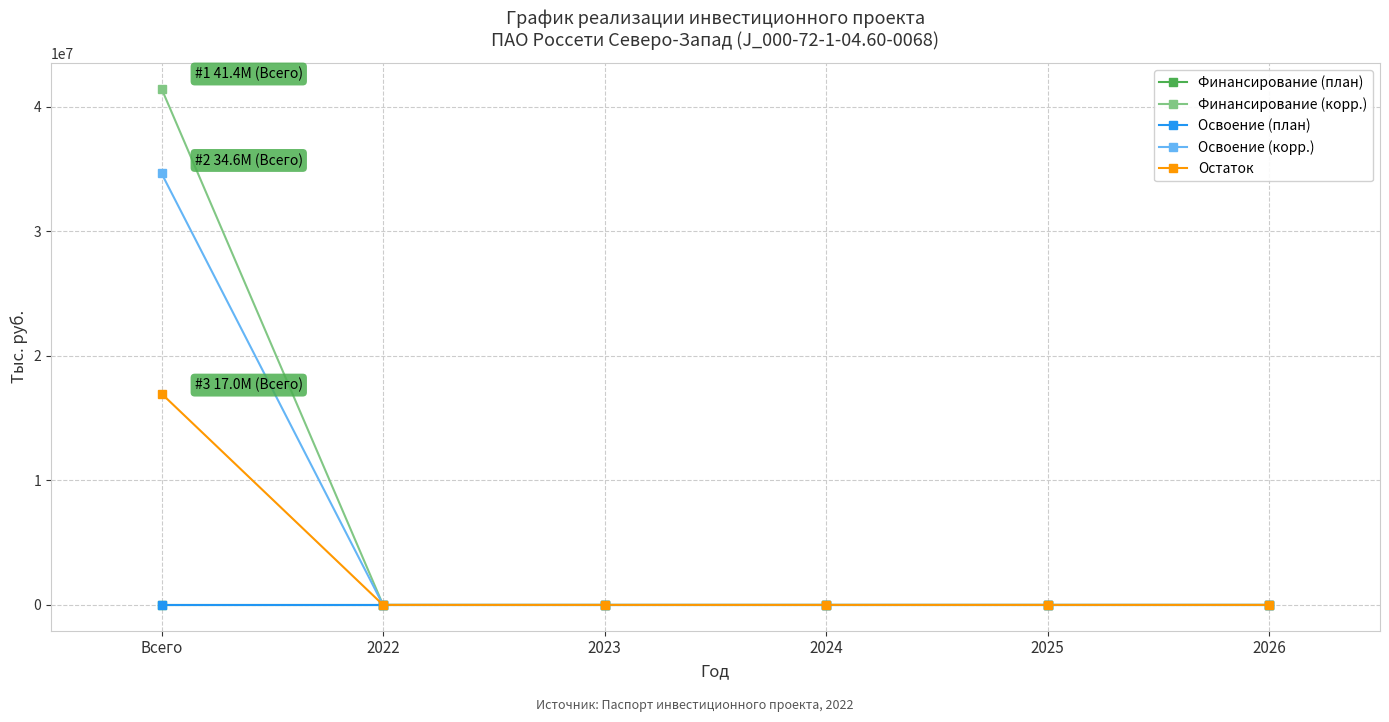

Between Всего and 2026, which series saw the biggest shift?

Финансирование (корр.)